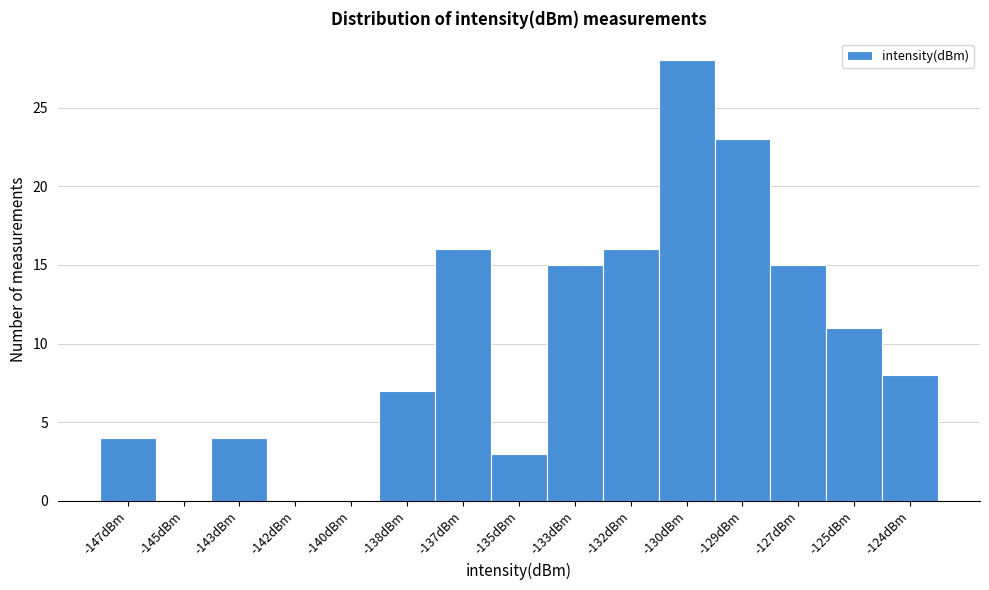

Reading right to left, what are all the values shown in this chart?

-124dBm=8	-125dBm=11	-127dBm=15	-129dBm=23	-130dBm=28	-132dBm=16	-133dBm=15	-135dBm=3	-137dBm=16	-138dBm=7	-140dBm=0	-142dBm=0	-143dBm=4	-145dBm=0	-147dBm=4